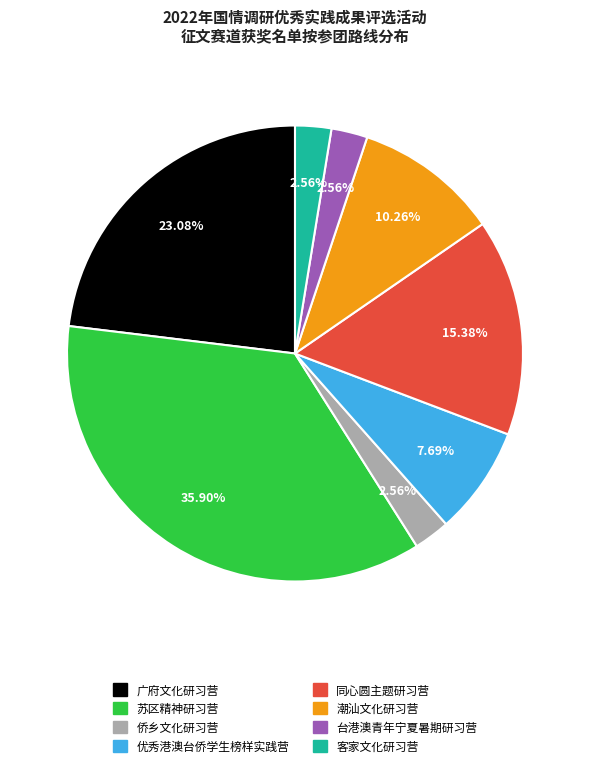

To the nearest percent, what portion does 广府文化研习营 represent?

23%